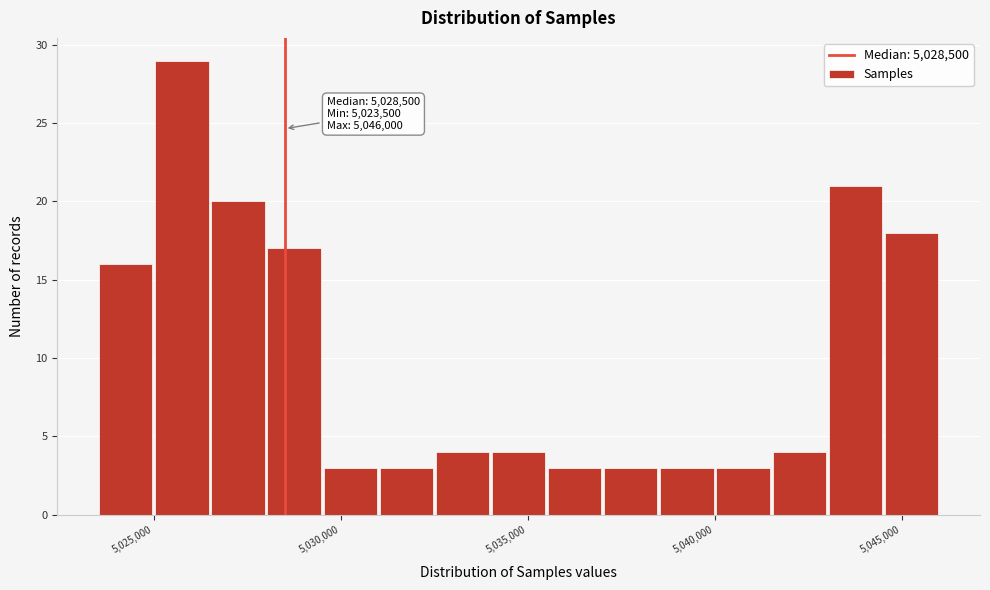

Around what value on the x-axis is the tallest bar? Give the approximate position of its centre, as read against the axis.

5026000